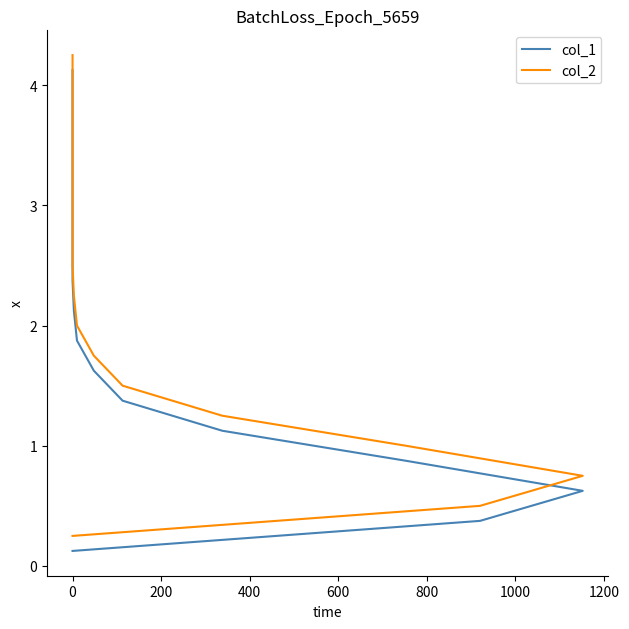

What is the value of the col_2 point at the 9th from the left?

2.2